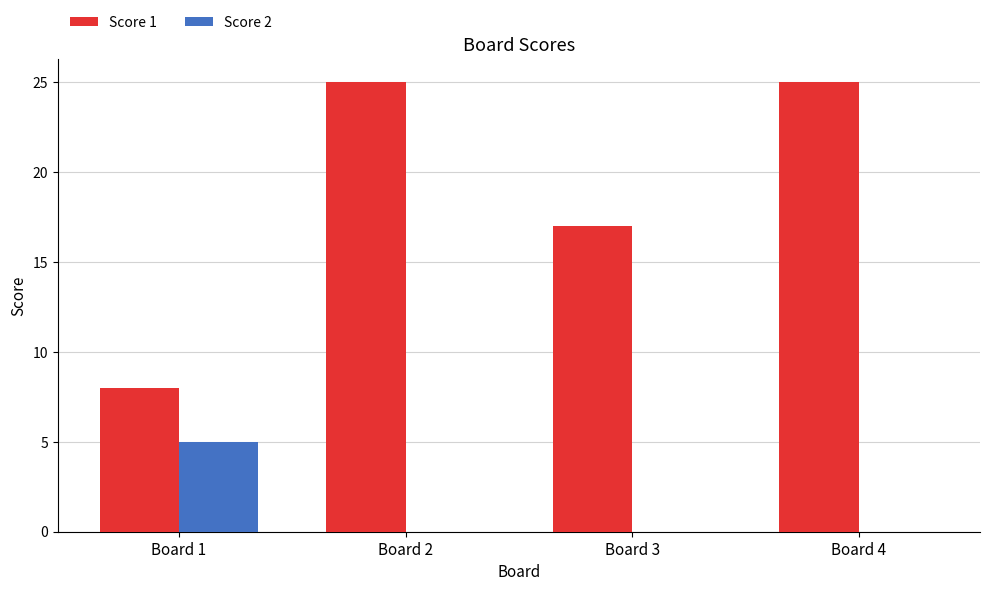

What is the maximum value shown in the chart?

25